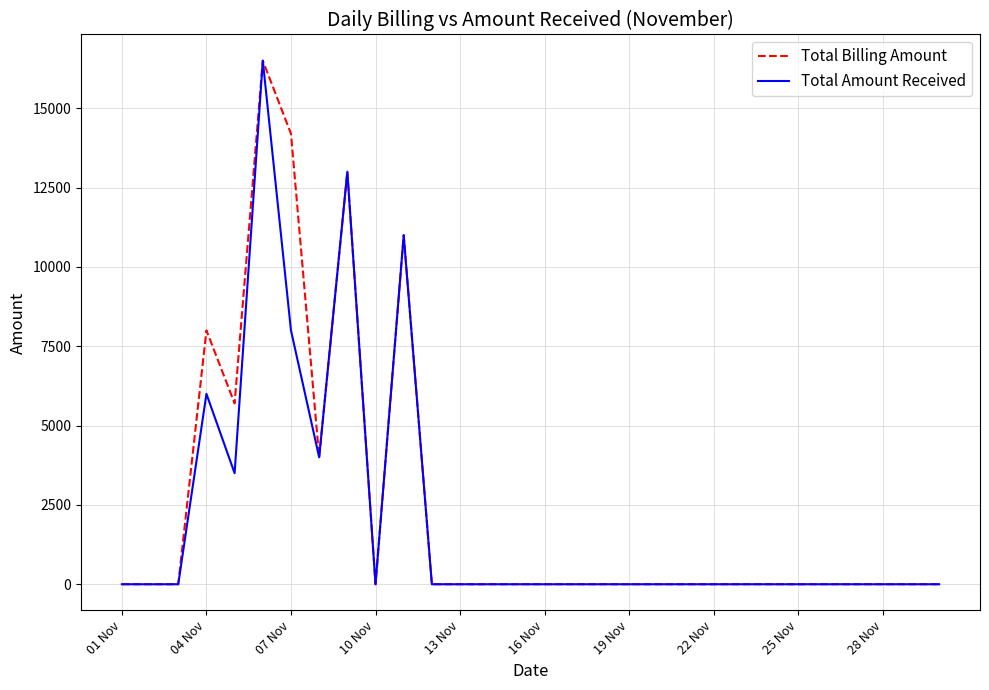

What is the greatest value displayed?

16500